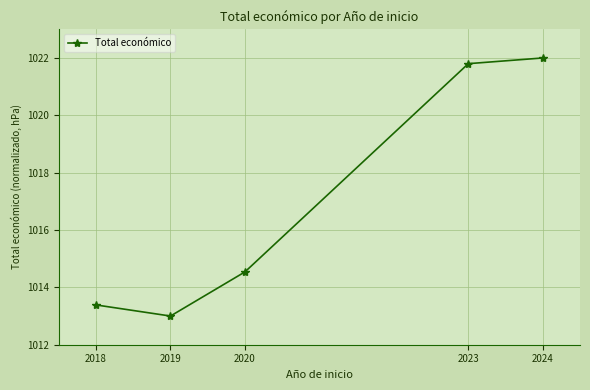

Where is the first local minimum?

2019